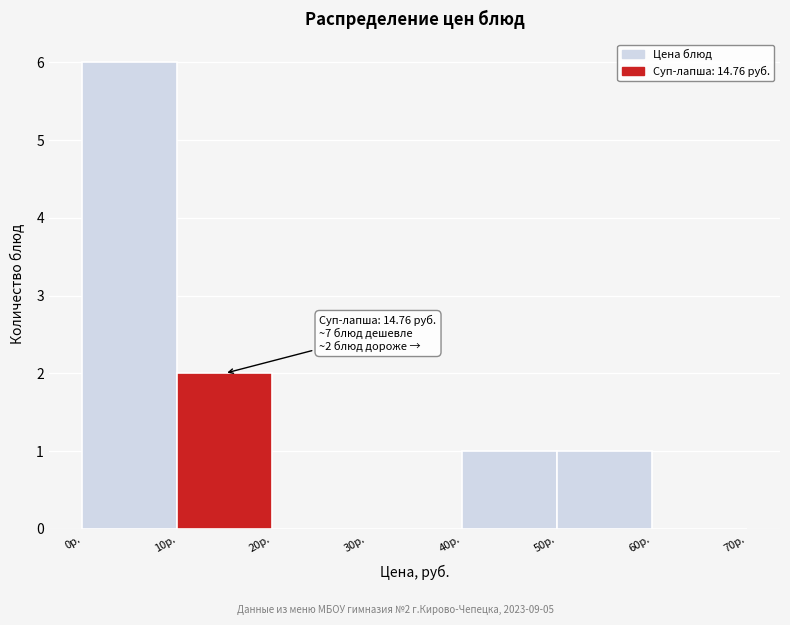

Which range on the x-axis has the tallest bar?

0 to 10